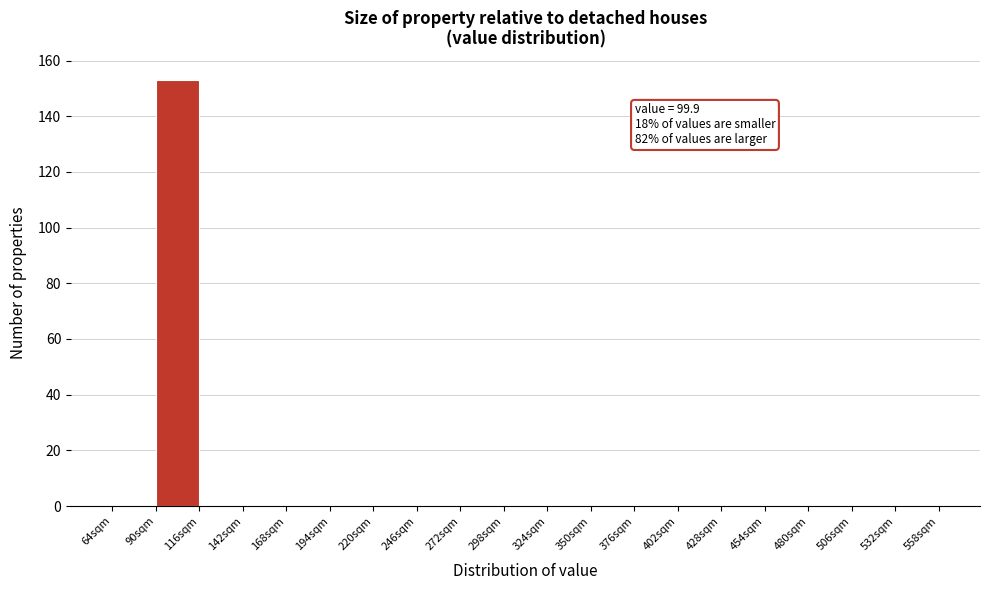

Over which range of the x-axis is the bar tallest?

90 to 116